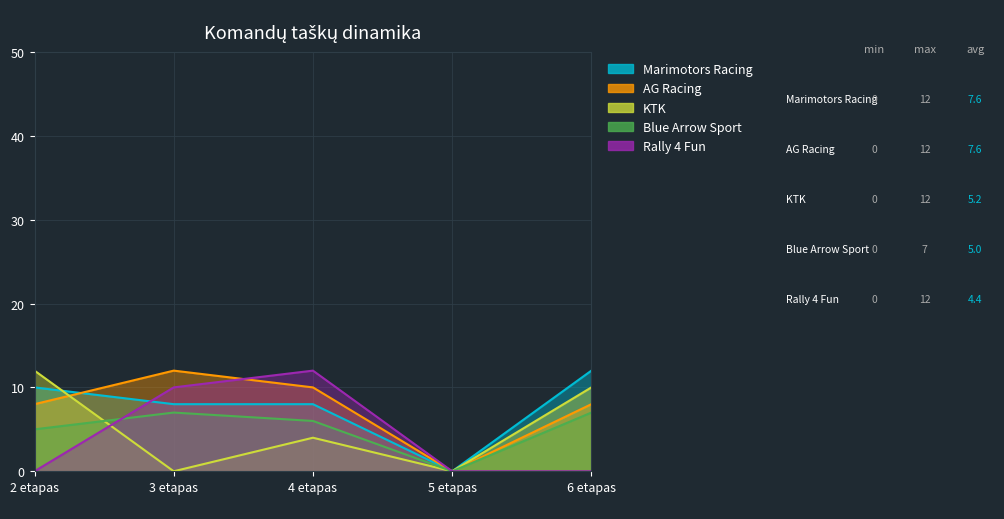

Rank the series at 5 etapas from highest to lowest value.

Marimotors Racing, AG Racing, KTK, Blue Arrow Sport, Rally 4 Fun